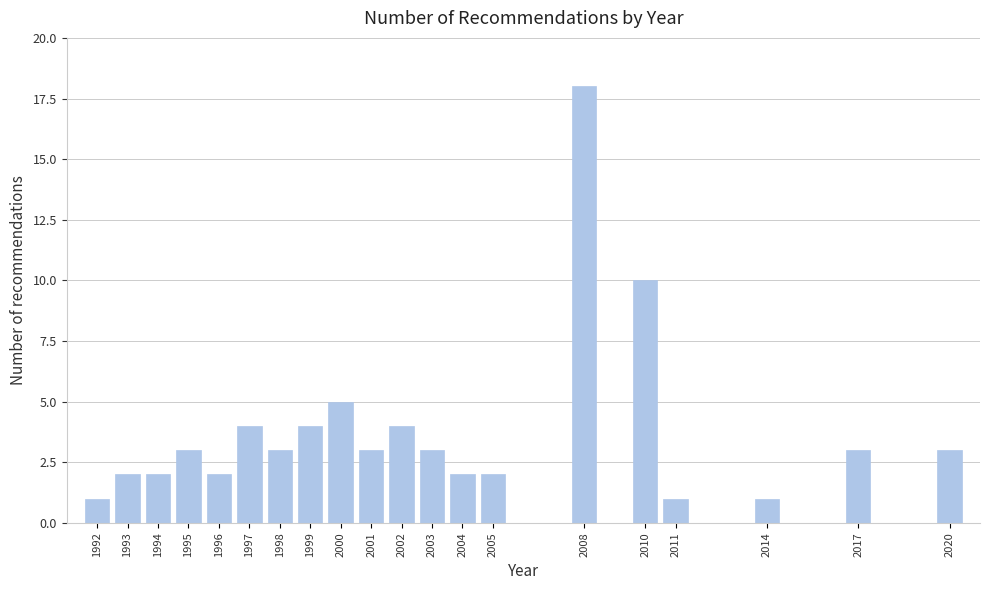

Reading left to right, list all the values displayed in this chart.

1992=1	1993=2	1994=2	1995=3	1996=2	1997=4	1998=3	1999=4	2000=5	2001=3	2002=4	2003=3	2004=2	2005=2	2008=18	2010=10	2011=1	2014=1	2017=3	2020=3